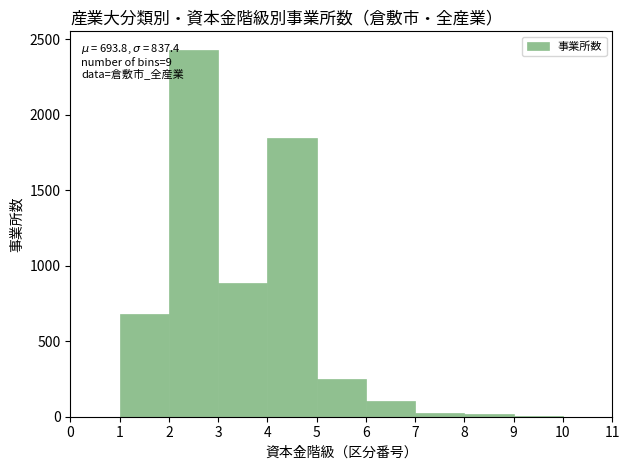

Over which range of the x-axis is the bar tallest?

2 to 3